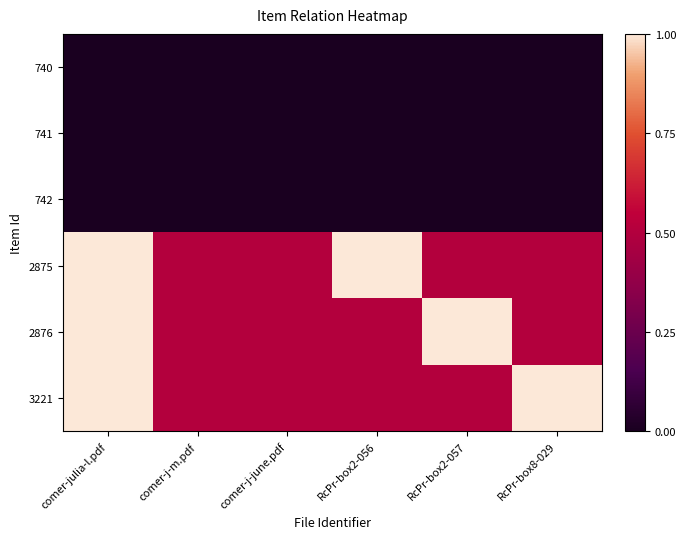

Reading left to right, extract all data points from this chart.

740: comer-julia-l.pdf=0.0	comer-j-m.pdf=0.0	comer-j-june.pdf=0.0	RcPr-box2-056=0.0	RcPr-box2-057=0.0	RcPr-box8-029=0.0
741: comer-julia-l.pdf=0.0	comer-j-m.pdf=0.0	comer-j-june.pdf=0.0	RcPr-box2-056=0.0	RcPr-box2-057=0.0	RcPr-box8-029=0.0
742: comer-julia-l.pdf=0.0	comer-j-m.pdf=0.0	comer-j-june.pdf=0.0	RcPr-box2-056=0.0	RcPr-box2-057=0.0	RcPr-box8-029=0.0
2875: comer-julia-l.pdf=1.0	comer-j-m.pdf=0.5	comer-j-june.pdf=0.5	RcPr-box2-056=1.0	RcPr-box2-057=0.5	RcPr-box8-029=0.5
2876: comer-julia-l.pdf=1.0	comer-j-m.pdf=0.5	comer-j-june.pdf=0.5	RcPr-box2-056=0.5	RcPr-box2-057=1.0	RcPr-box8-029=0.5
3221: comer-julia-l.pdf=1.0	comer-j-m.pdf=0.5	comer-j-june.pdf=0.5	RcPr-box2-056=0.5	RcPr-box2-057=0.5	RcPr-box8-029=1.0